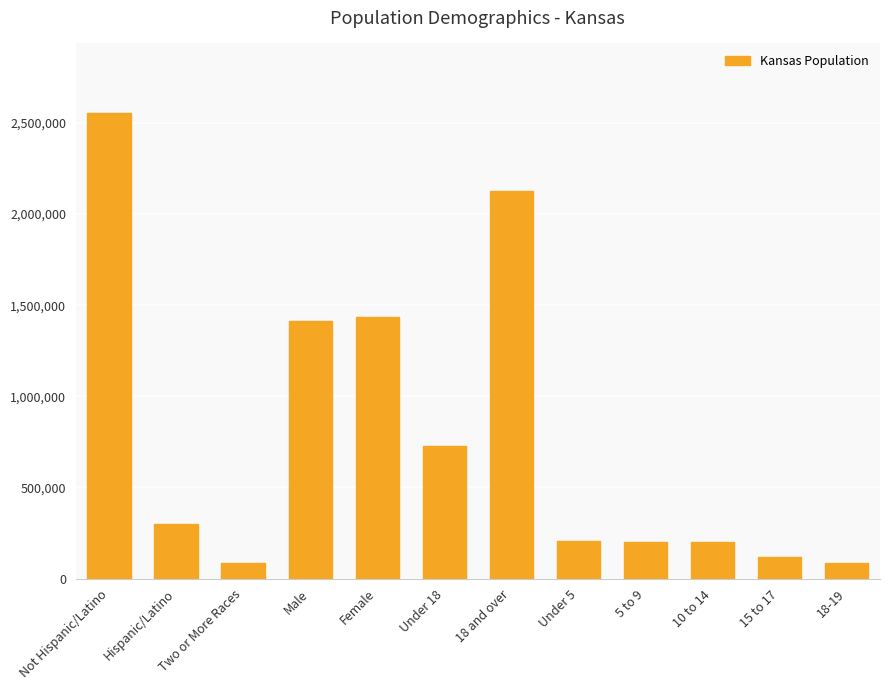

Approximately how many times larger is the value at Not Hispanic/Latino compared to Male?

1.8